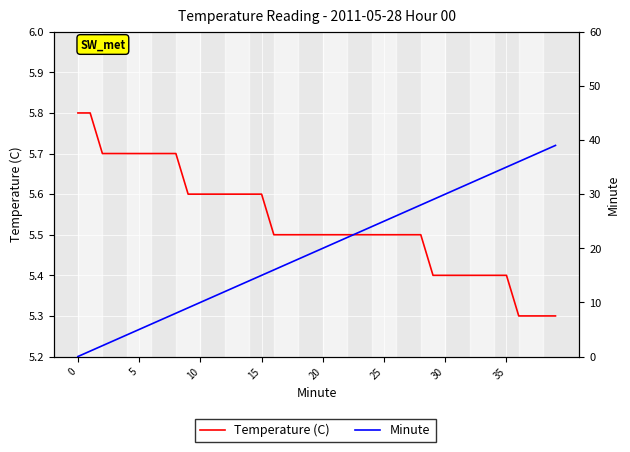

At how many categories does at least one series exceed 5?

40